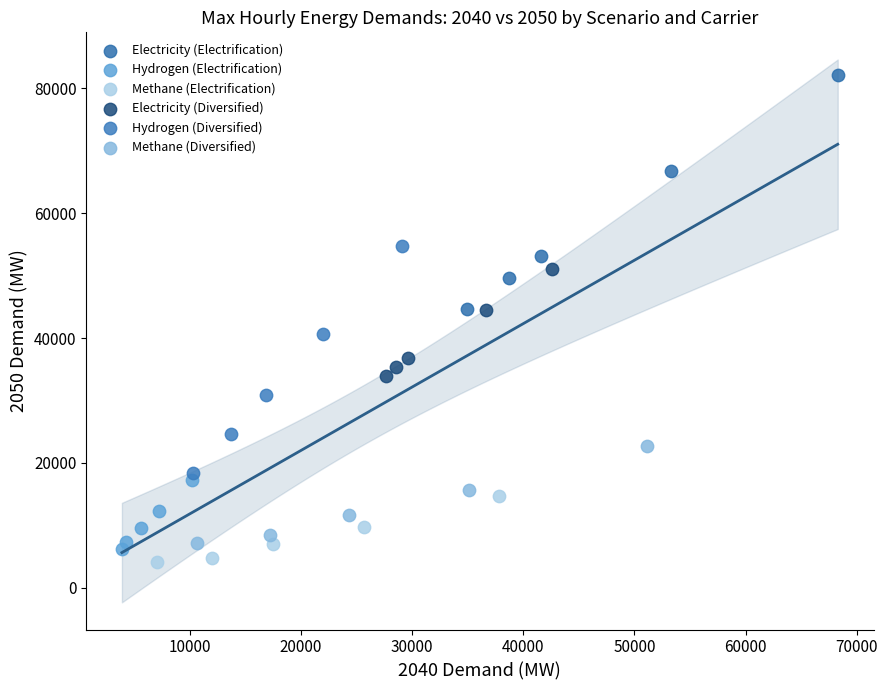

Which series has the widest spread of Y values?

Electricity (Electrification)